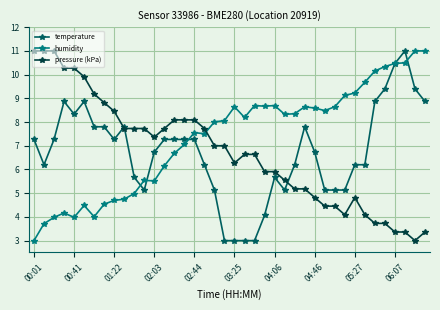

What is the minimum value shown in the chart?

3.0